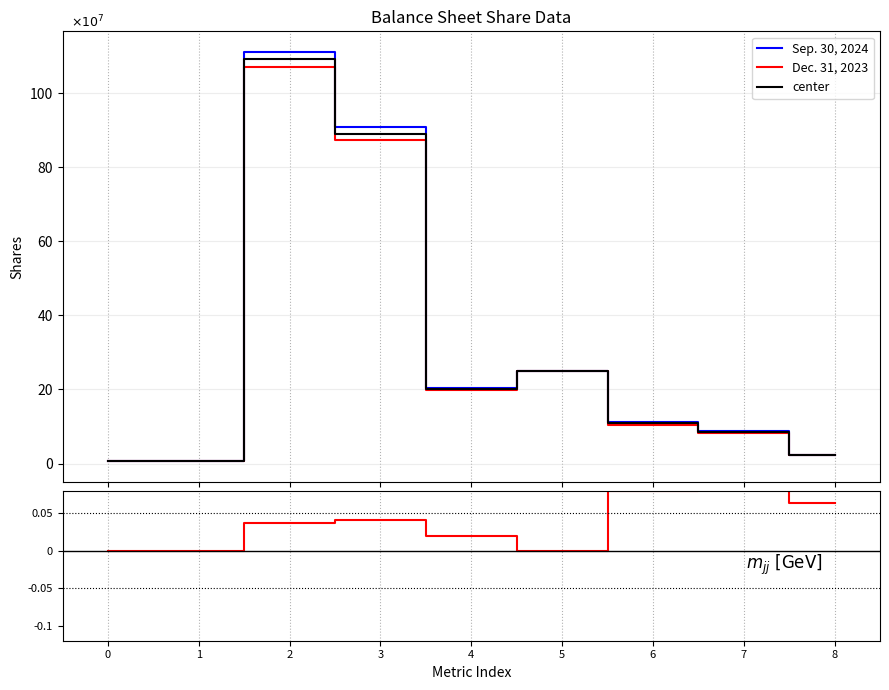

True or false: Dec. 31, 2023 and ratio (Sep/Dec - 1) intersect in this chart.

False